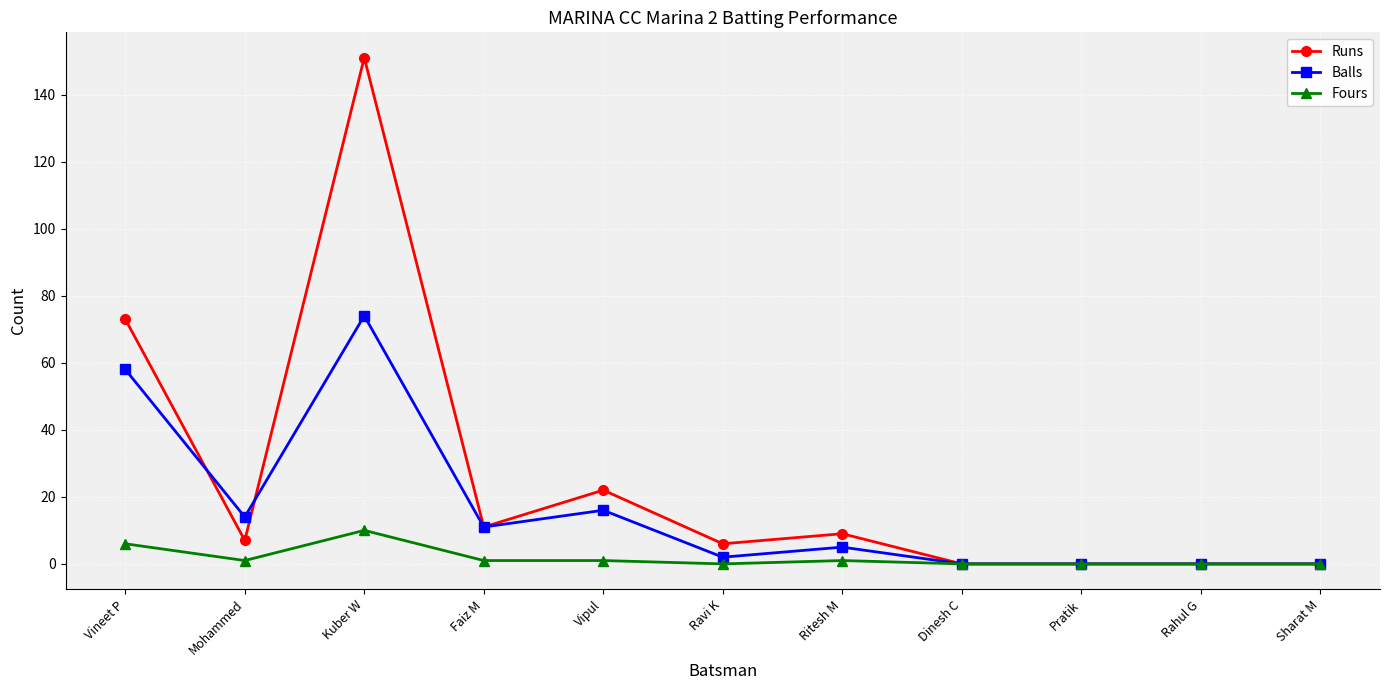

Does the chart display data point markers on the line(s)?

Yes